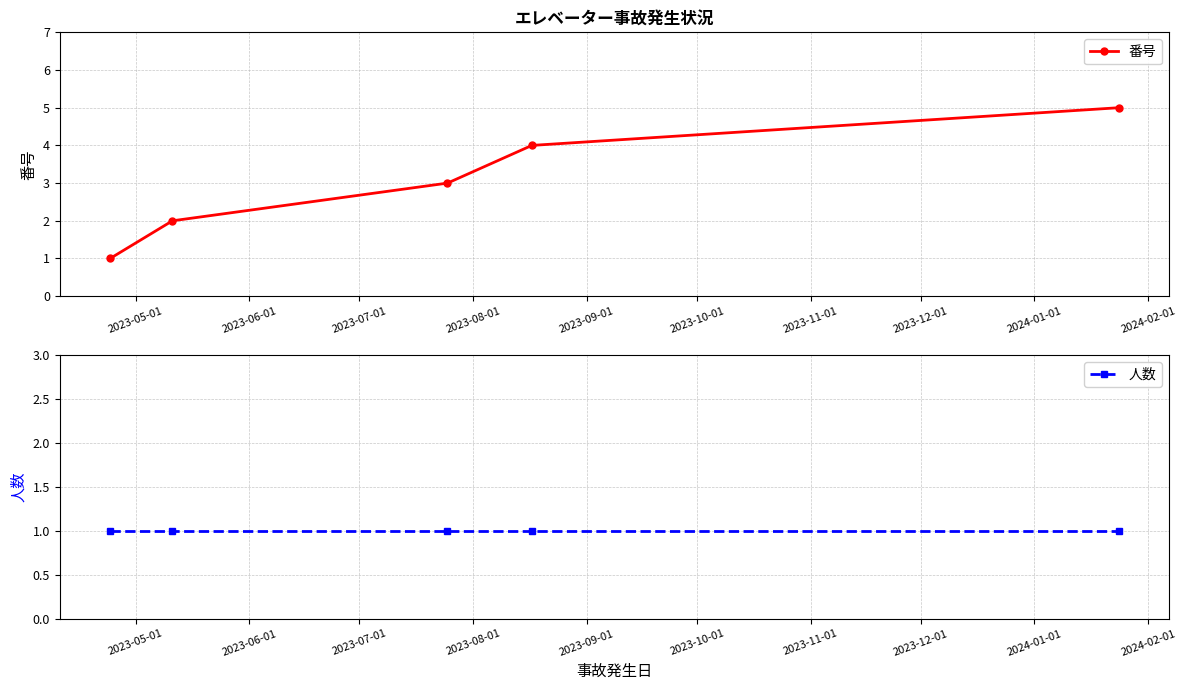

True or false: 人数 and 番号 cross at least once.

False